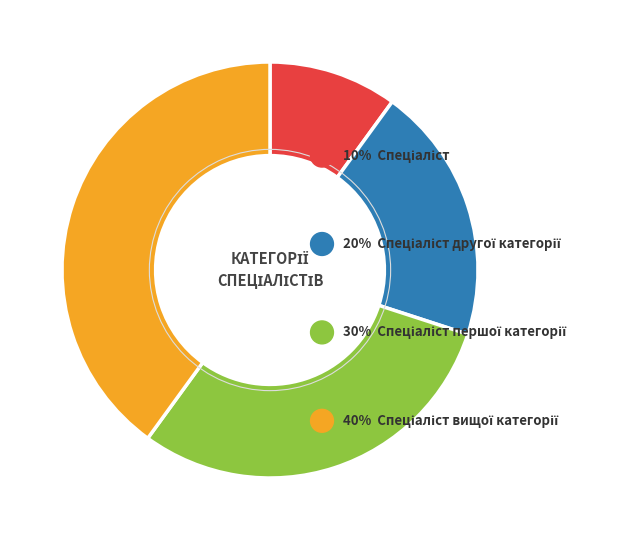

Is it true that Спеціаліст вищої категорії is 40% of the pie?

True